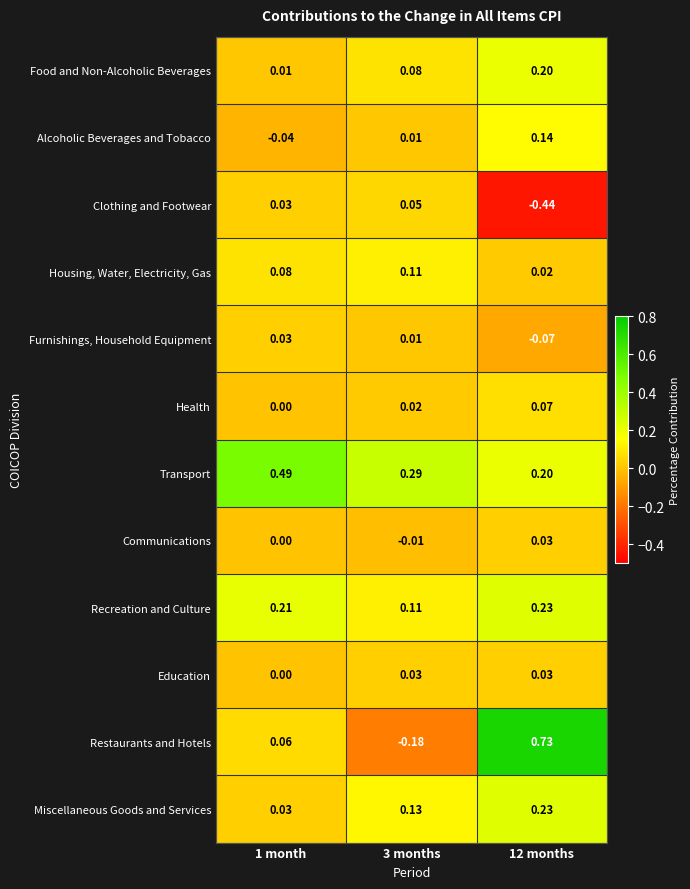

Which series has the largest total across all categories?

Transport